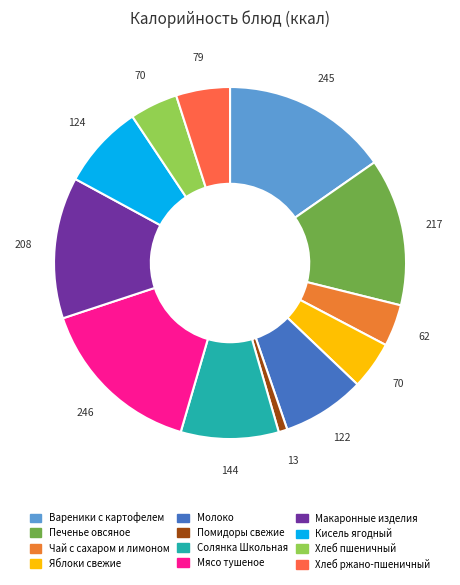

Does any single category account for the majority?

No